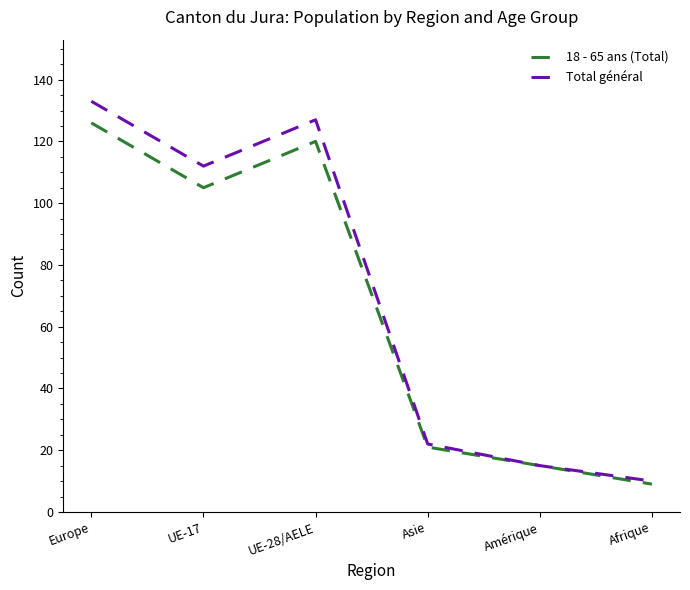

Rank the series by their maximum value, from highest to lowest.

Total général, 18 - 65 ans (Total)